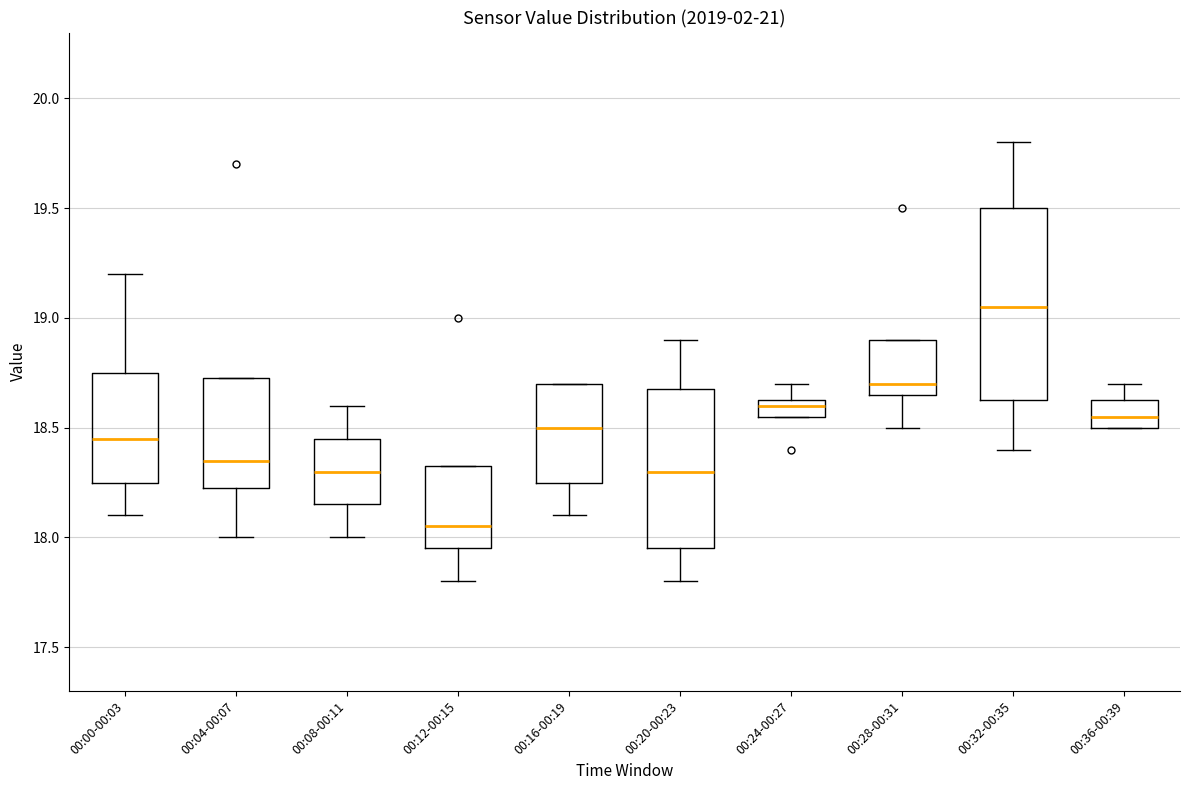

Which box is the tallest, from its lower edge to its upper edge?

00:32-00:35